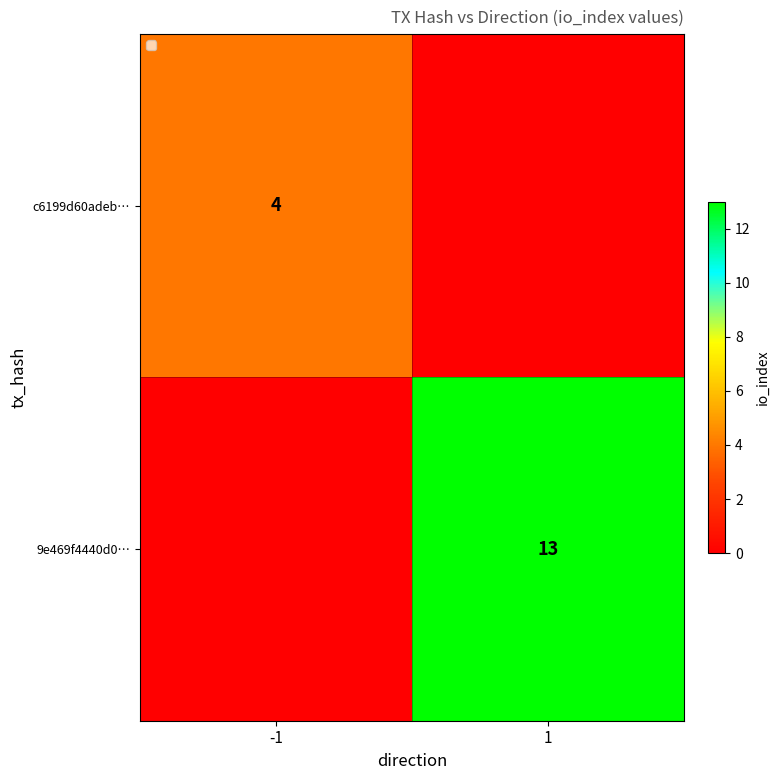

Is it true that 9e469f4440d0… equals 13 at 1?

True